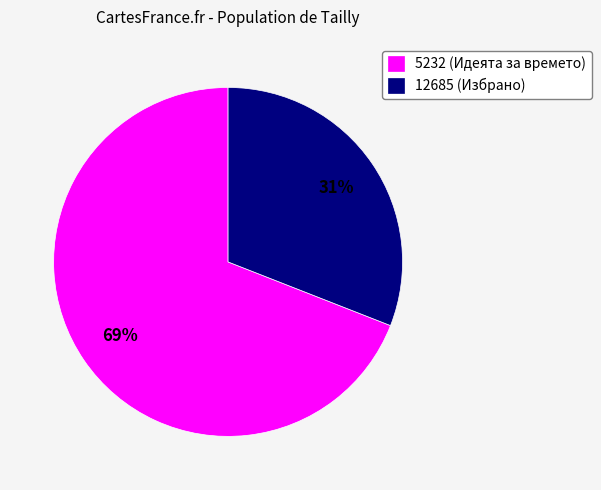

Approximately how many times larger is the value at 5232 (Идеята за времето) compared to 12685 (Избрано)?

2.2